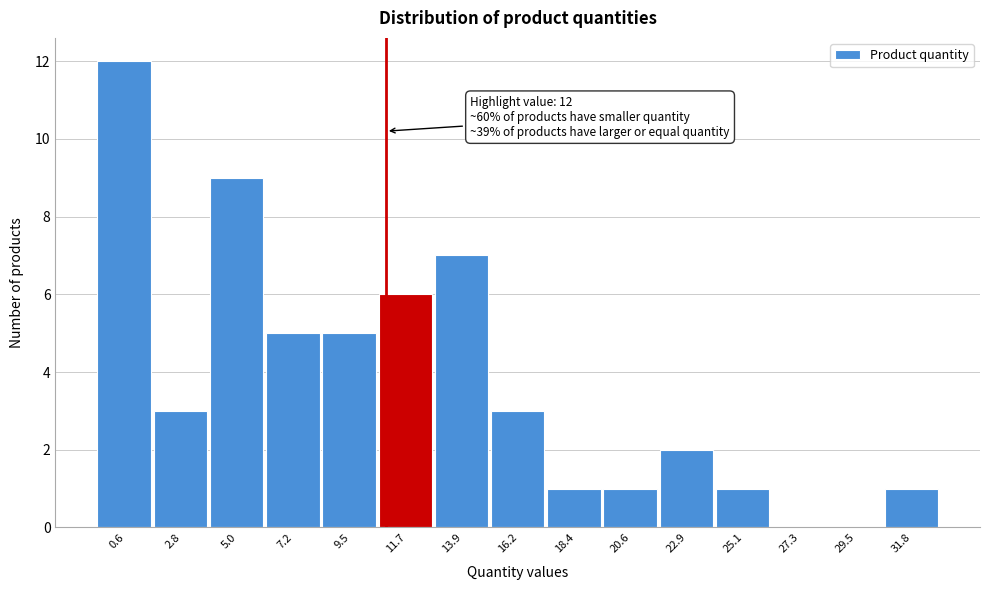

Reading left to right, transcribe all the data shown in this chart.

0.6=12	2.8=3	5.0=9	7.2=5	9.5=5	11.7=6	13.9=7	16.2=3	18.4=1	20.6=1	22.9=2	25.1=1	27.3=0	29.5=0	31.8=1